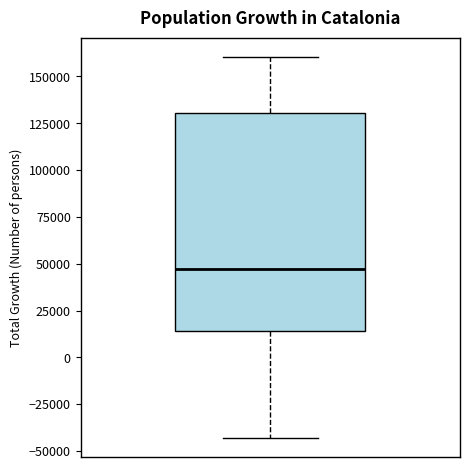

Read this box plot against the y-axis: the position of the median line, the range covered by the box, and the ends of both whiskers. The values are not printed on the chart, so give them approximately, as read against the axis.

median 45000, box 15000 to 130000, whiskers -45000 to 160000